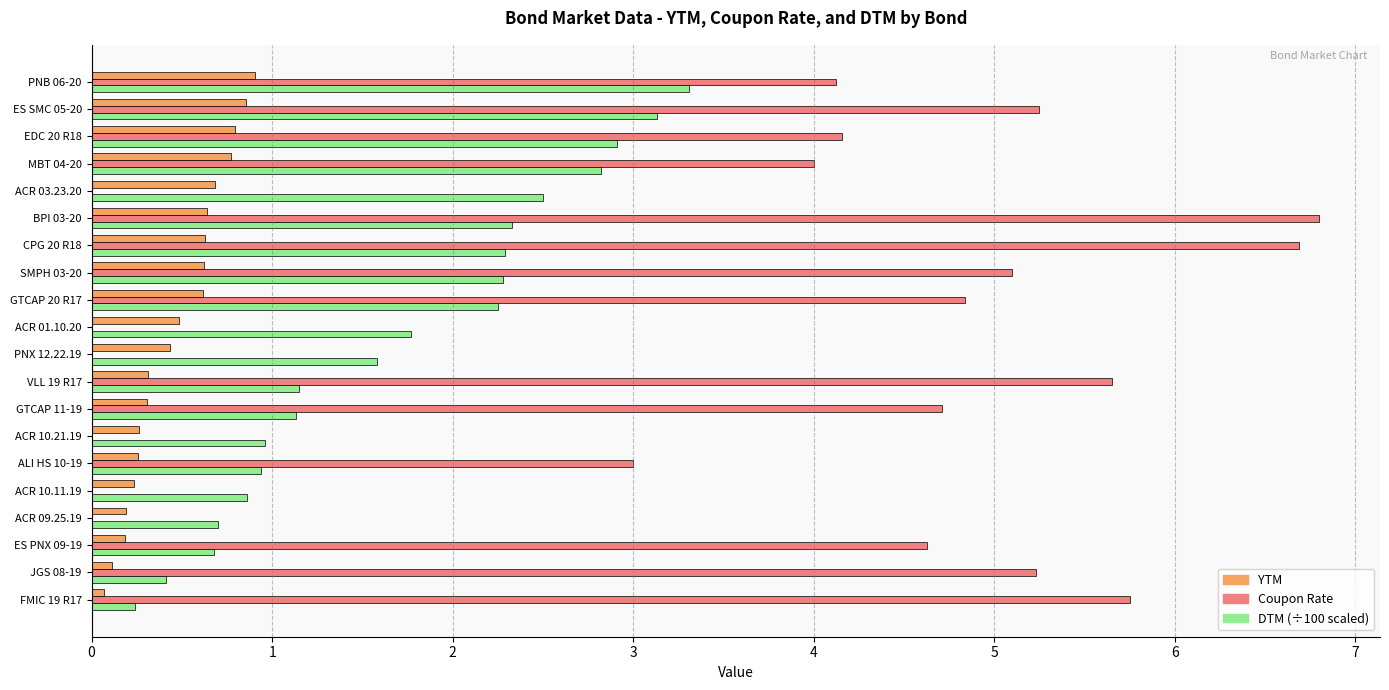

What is the total value across all series at MBT 04-20?

7.6